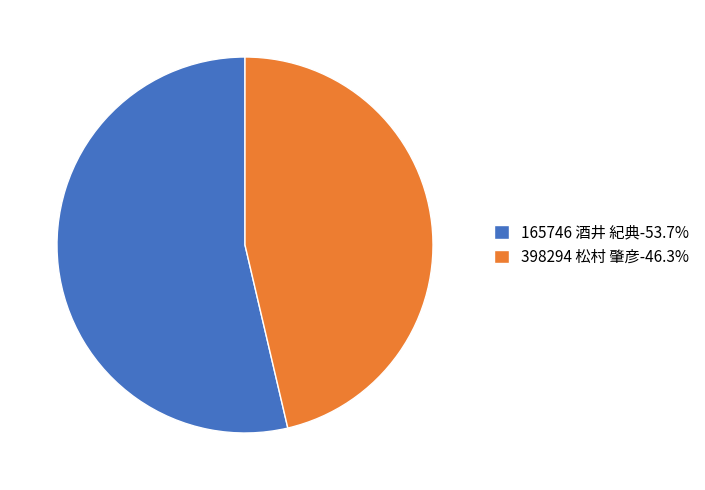

How many slices are in this pie chart?

2